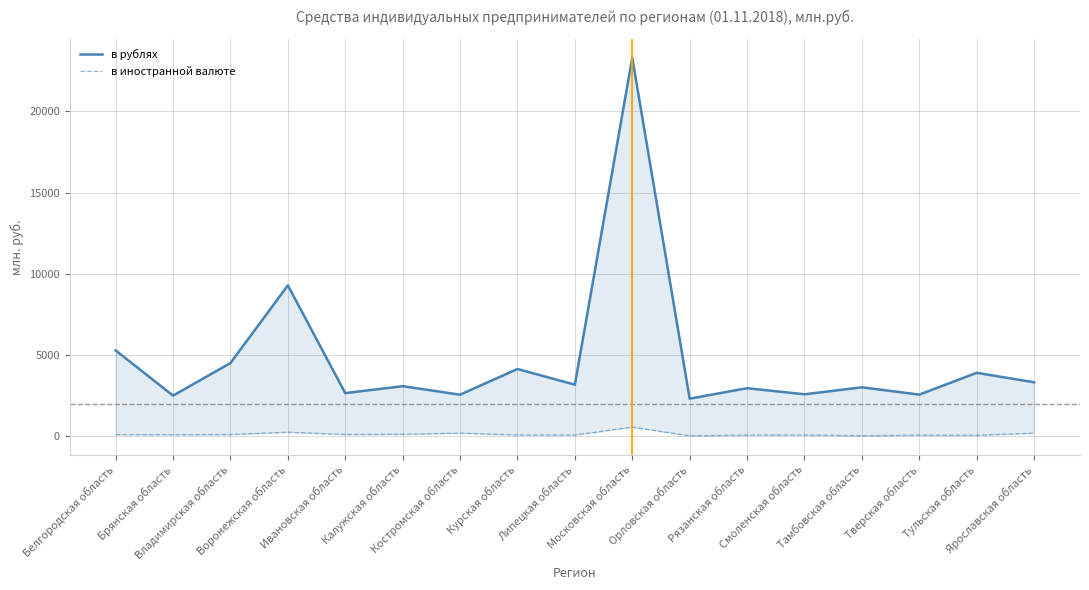

In в иностранной валюте, how many points are lower than both neighbors (excluding endpoints)?

6